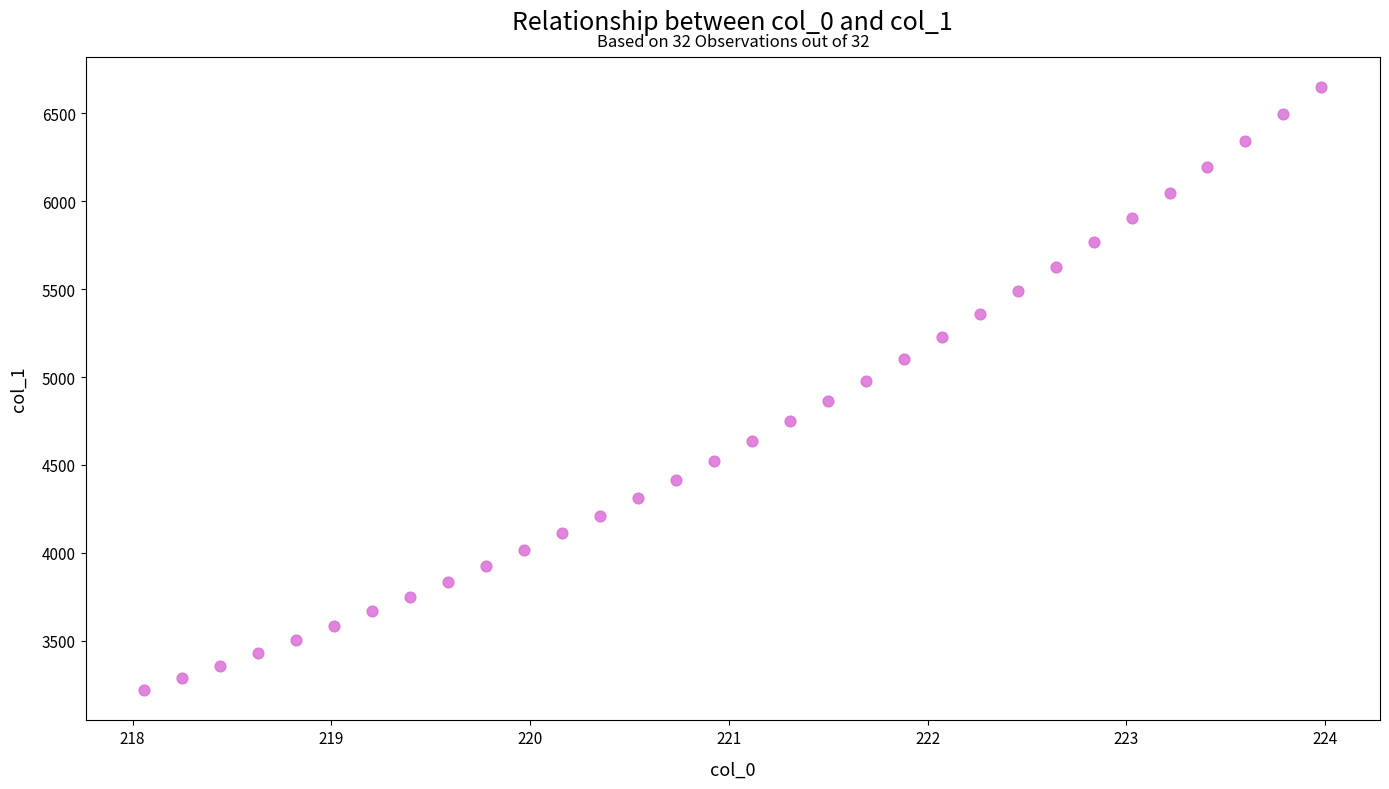

What is the range of X values (max minus min)?

5.9